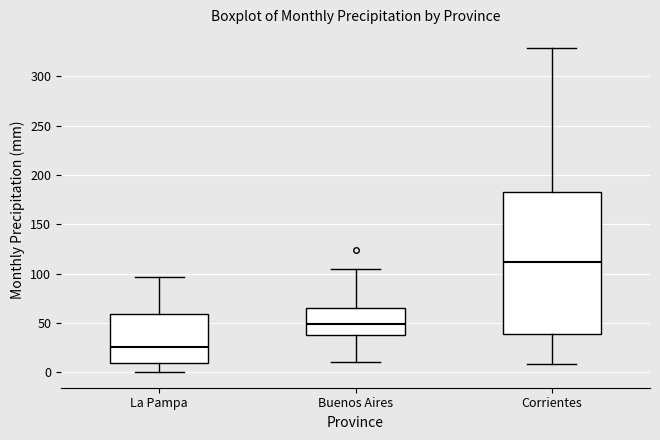

Where does the median line of the box for Corrientes sit on the y-axis? The values are not printed on the chart, so give them approximately, as read against the axis.

110